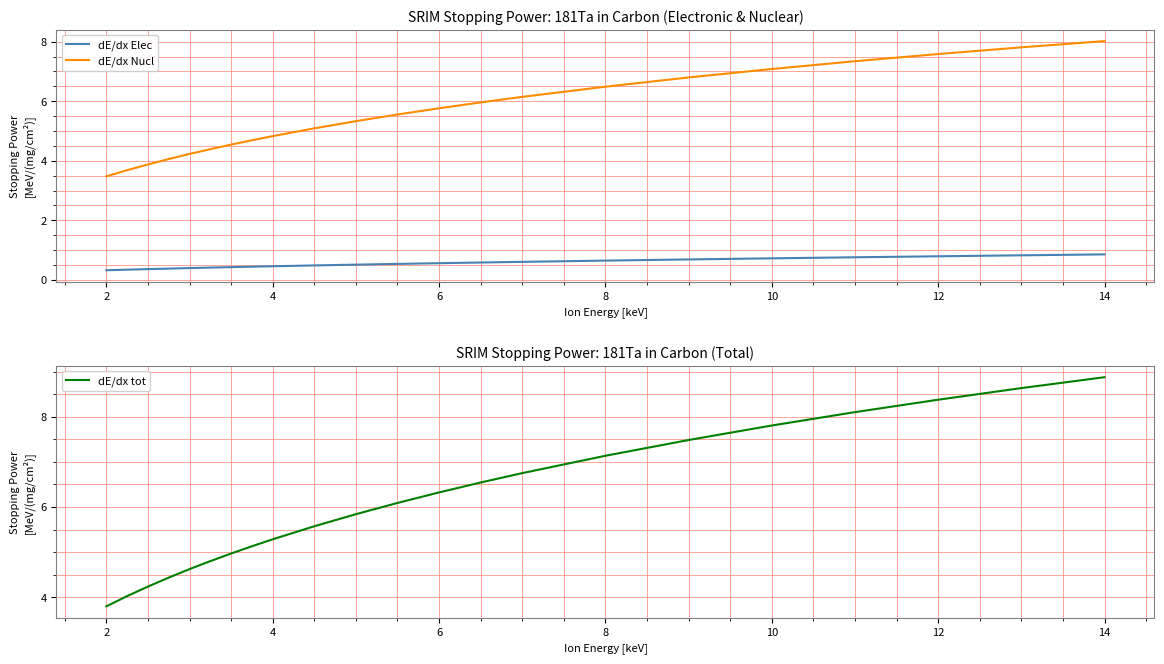

What is the difference between the maximum and minimum values in the dE/dx Nucl series?

4.5